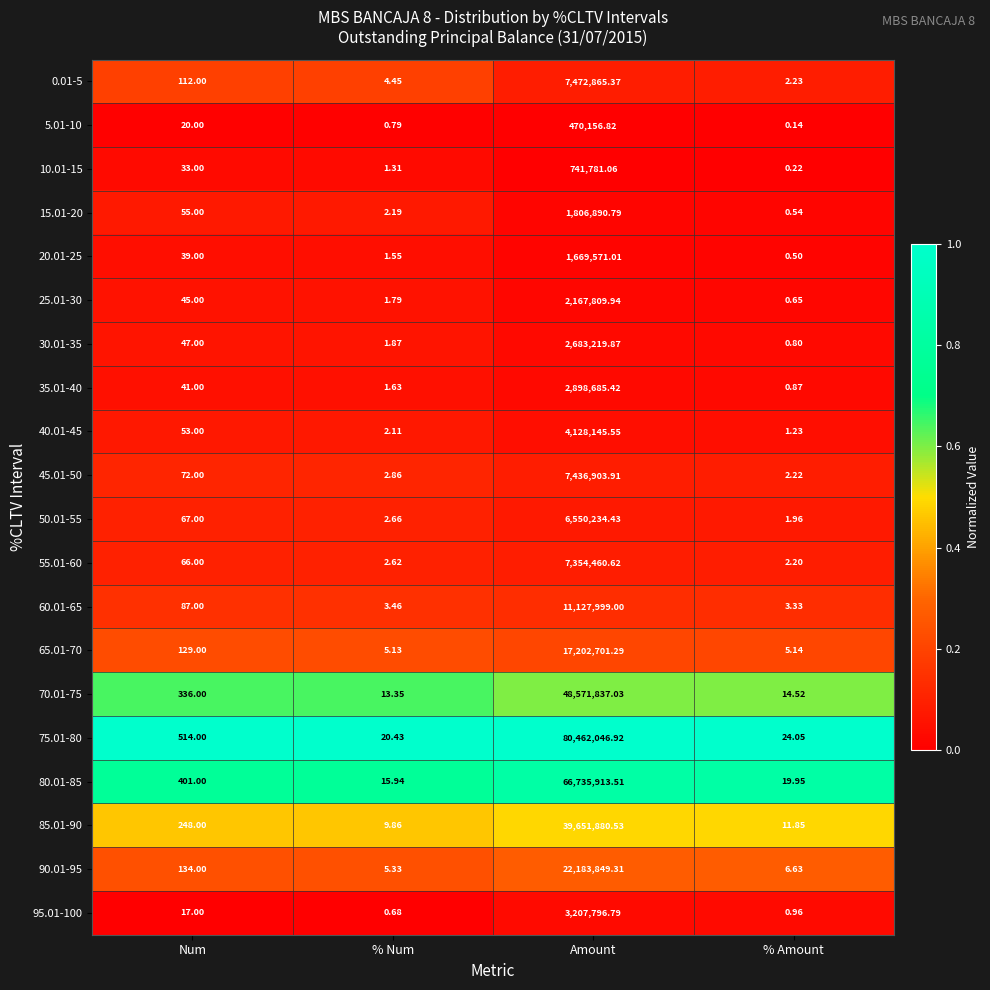

List the labels in order of 75.01-80 value, smallest first.

% Num, % Amount, Num, Amount